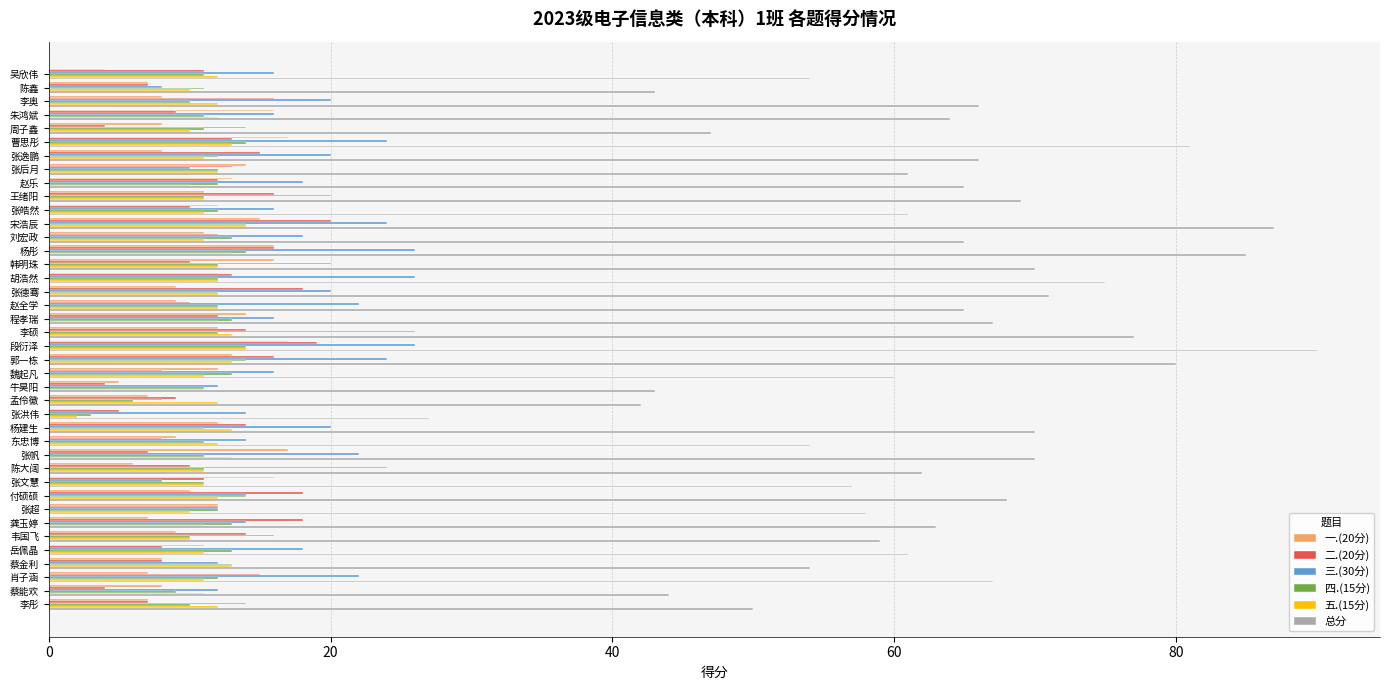

What is the difference between the highest and lowest values at 牛昊阳?

39